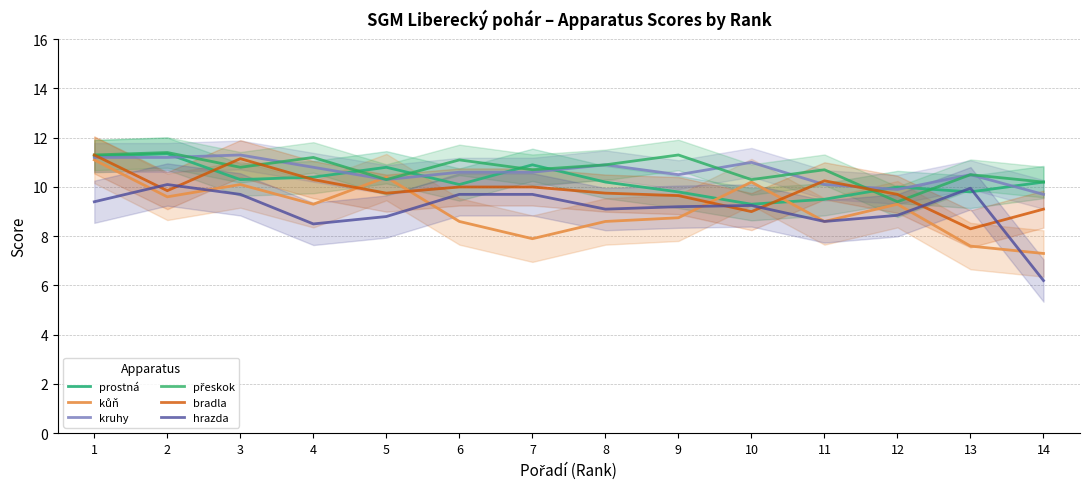

Reading right to left, what are all the values shown in this chart?

prostná: 14=10.2	13=9.8	12=10.0	11=9.5	10=9.3	9=9.8	8=10.2	7=10.9	6=10.1	5=10.8	4=10.4	3=10.3	2=11.3	1=11.2
kůň: 14=7.3	13=7.6	12=9.3	11=8.6	10=10.2	9=8.8	8=8.6	7=7.9	6=8.6	5=10.4	4=9.3	3=10.1	2=9.6	1=11.1
kruhy: 14=9.7	13=10.5	12=9.9	11=10.1	10=11.0	9=10.5	8=10.9	7=10.6	6=10.6	5=10.3	4=10.8	3=11.3	2=11.2	1=11.2
přeskok: 14=10.2	13=10.5	12=9.4	11=10.7	10=10.3	9=11.3	8=10.9	7=10.7	6=11.1	5=10.3	4=11.2	3=10.8	2=11.4	1=11.3
bradla: 14=9.1	13=8.3	12=9.7	11=10.2	10=9.0	9=9.7	8=9.8	7=10.0	6=10.0	5=9.8	4=10.3	3=11.2	2=9.8	1=11.3
hrazda: 14=6.2	13=9.9	12=8.8	11=8.6	10=9.2	9=9.2	8=9.1	7=9.7	6=9.7	5=8.8	4=8.5	3=9.7	2=10.1	1=9.4